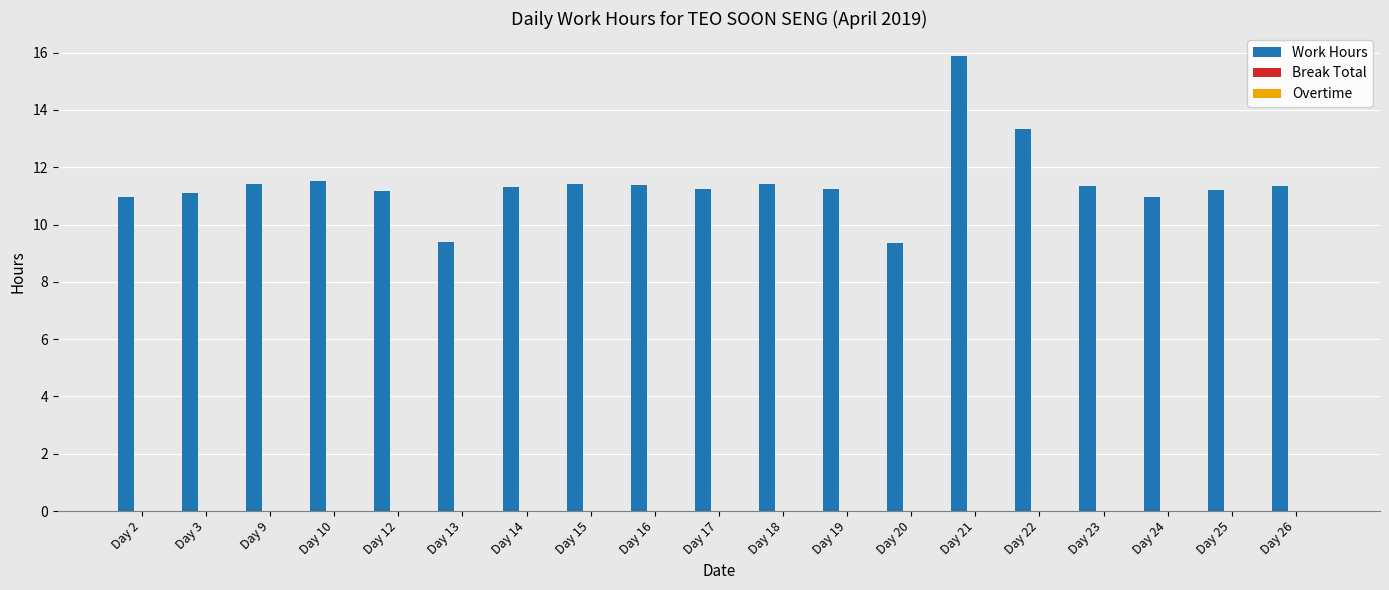

Does the chart contain any negative values?

No